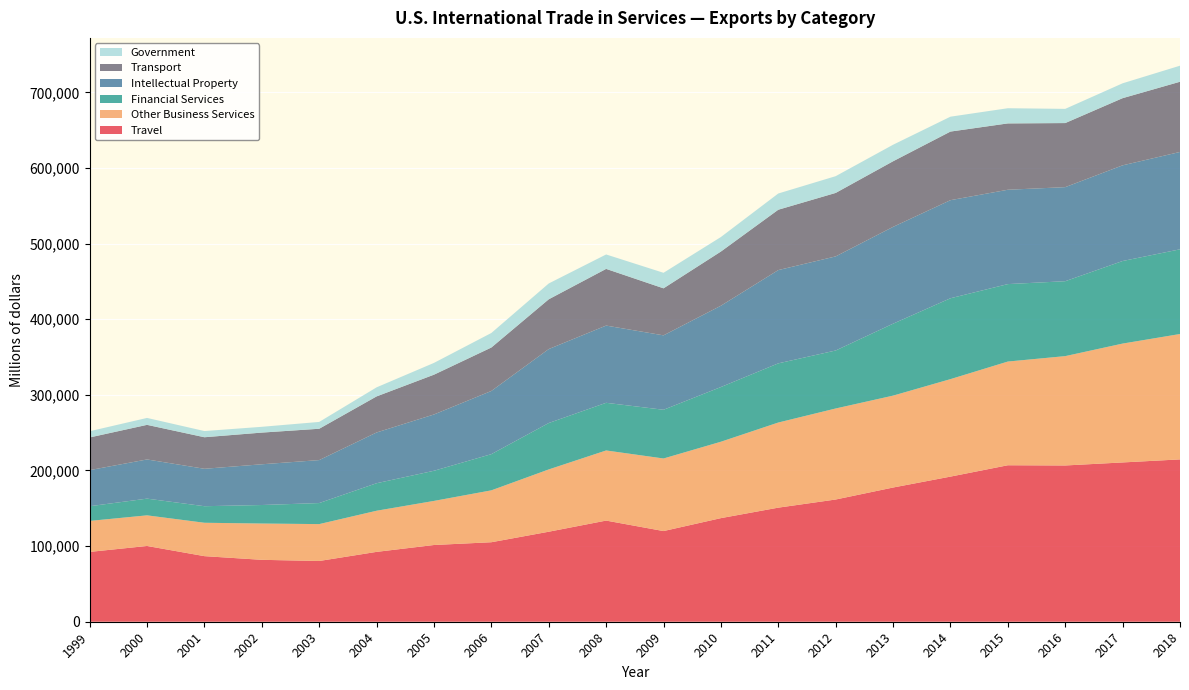

Reading left to right, list all the values displayed in this chart.

Travel: 92338	100187	86733	81869	80332	92387	101470	105140	119037	133761	119902	137010	150867	161632	177484	191918	206936	206650	210655	214680
Other Business Services: 40976	40497	44146	47996	48775	54398	58302	68619	82382	92738	95984	101029	112568	120382	121530	128915	137148	144614	157190	165821
Financial Services: 19433	22117	21899	24496	27840	36389	39878	47882	61376	63027	64437	72348	78271	76692	95131	106949	102435	99074	109203	112015
Intellectual Property: 47731	51808	49489	53859	56813	67094	74448	83549	97803	102125	98406	107521	123333	124440	128034	129716	124769	124387	126523	128748
Transport: 43218	45758	41716	41912	41446	47723	52622	57462	65824	74973	62189	71656	79830	83944	86776	90729	87725	84749	88836	92852
Government: 8218	9156	8191	7653	9033	11985	15582	19222	20921	19084	20538	19210	21470	22148	21852	19693	20087	18777	19653	21235